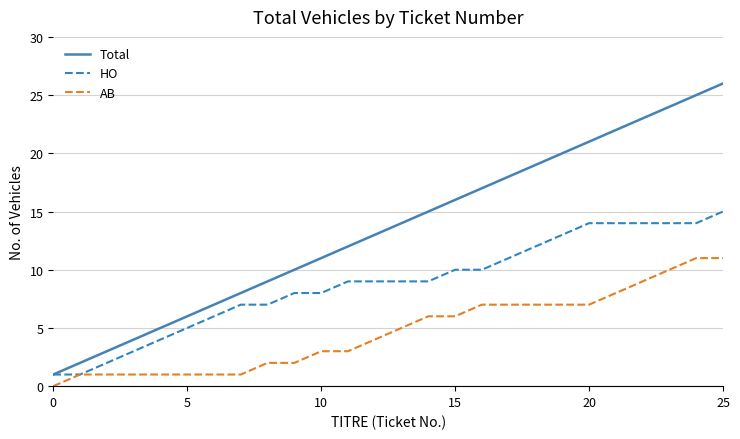

List the series in order of their overall mean, lowest first.

AB, HO, Total